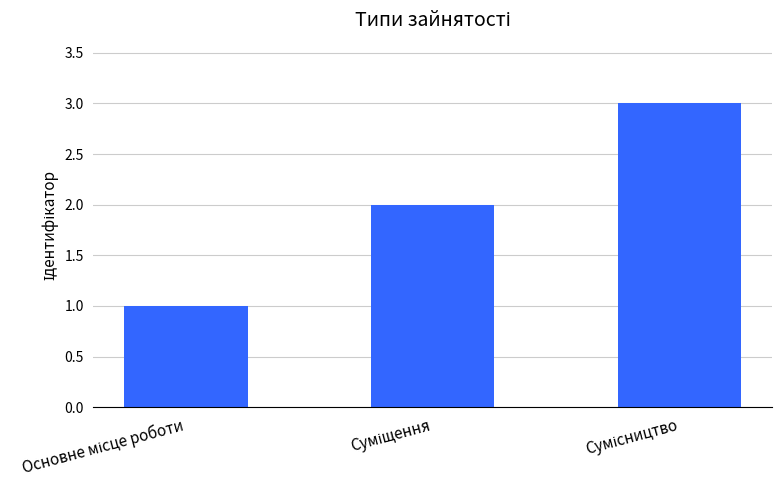

What is the sum of all values?

6